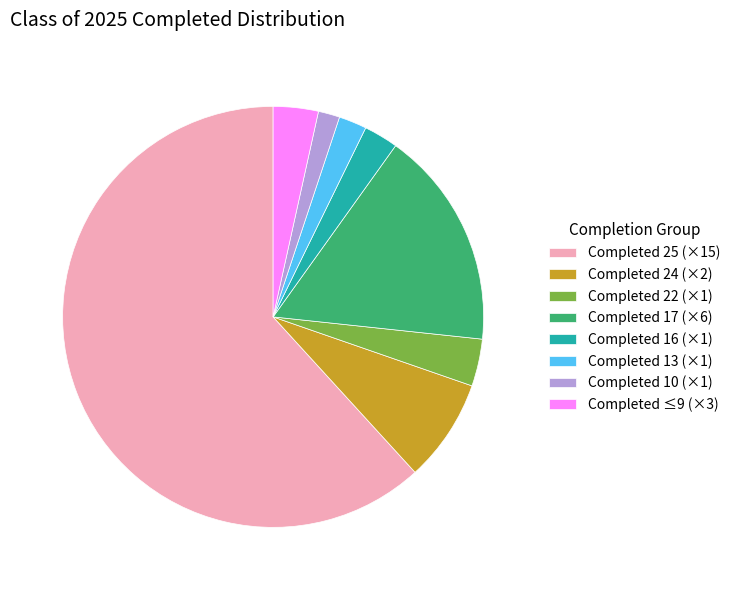

What is the largest slice in the pie chart?

Completed 25 (×15)